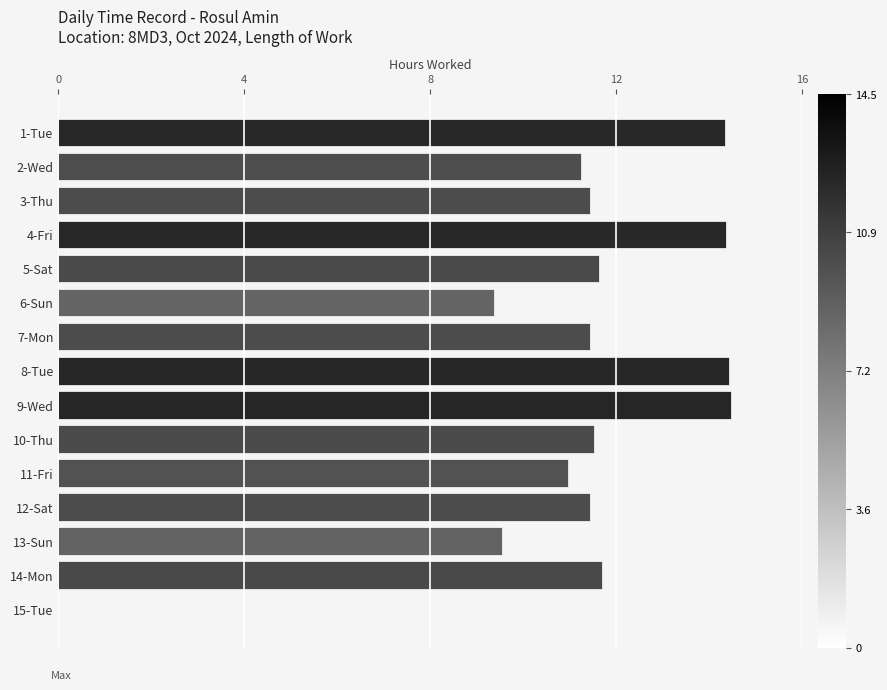

What is the change in value from 4-Fri to 11-Fri?

-3.4